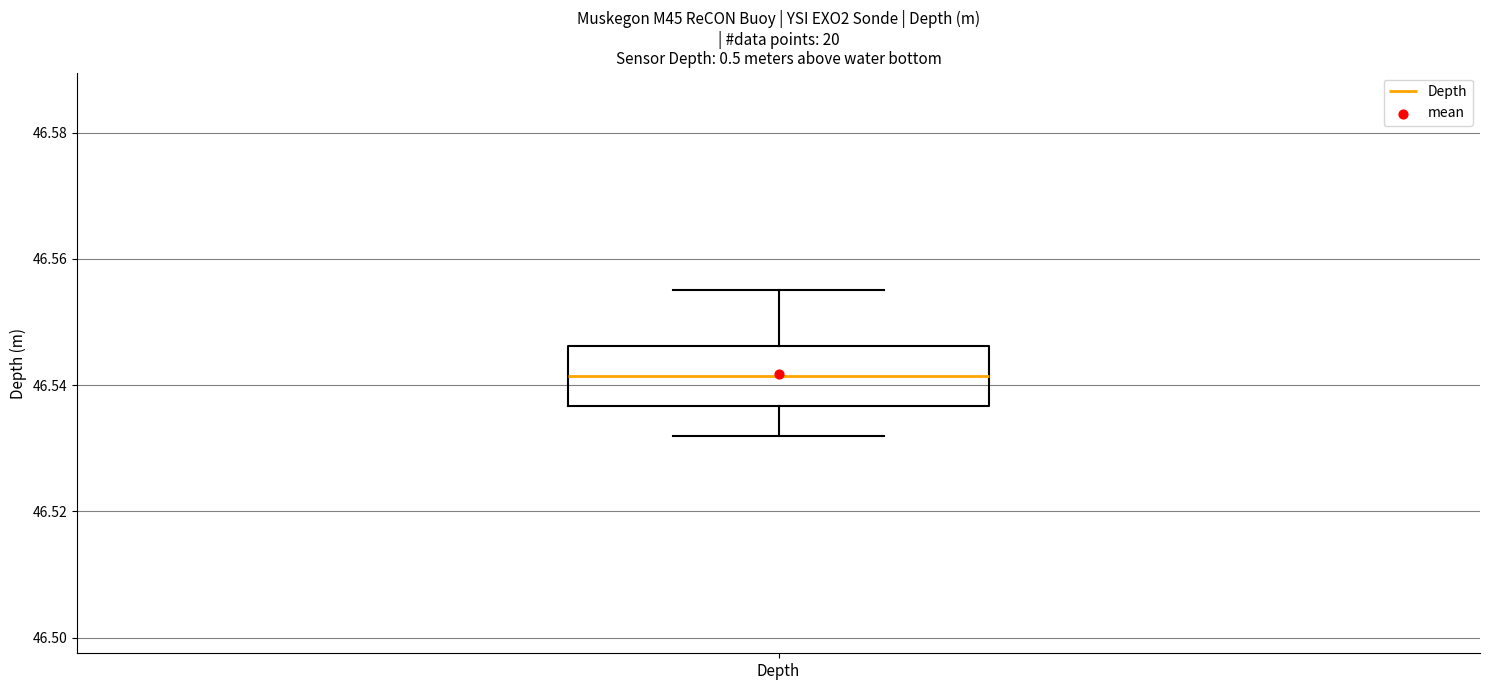

Read this box plot against the y-axis: the position of the median line, the range covered by the box, and the ends of both whiskers. The values are not printed on the chart, so give them approximately, as read against the axis.

median 46.542, box 46.536 to 46.546, whiskers 46.532 to 46.556